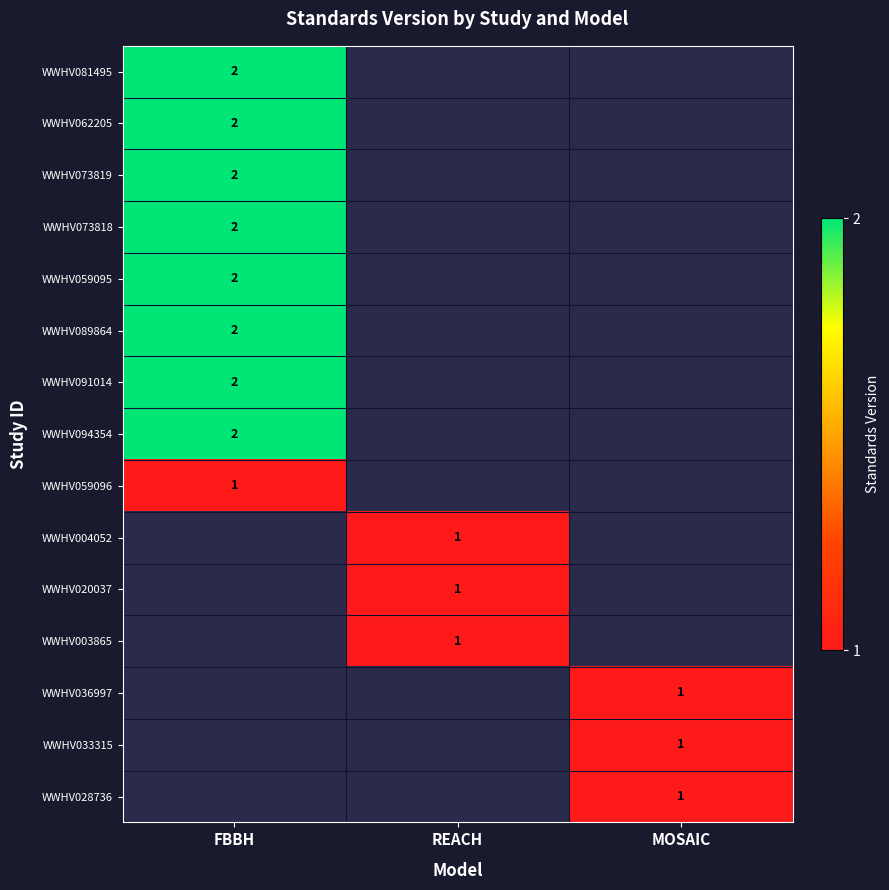

The value of WWHV081495 at FBBH is 3. True or false?

False